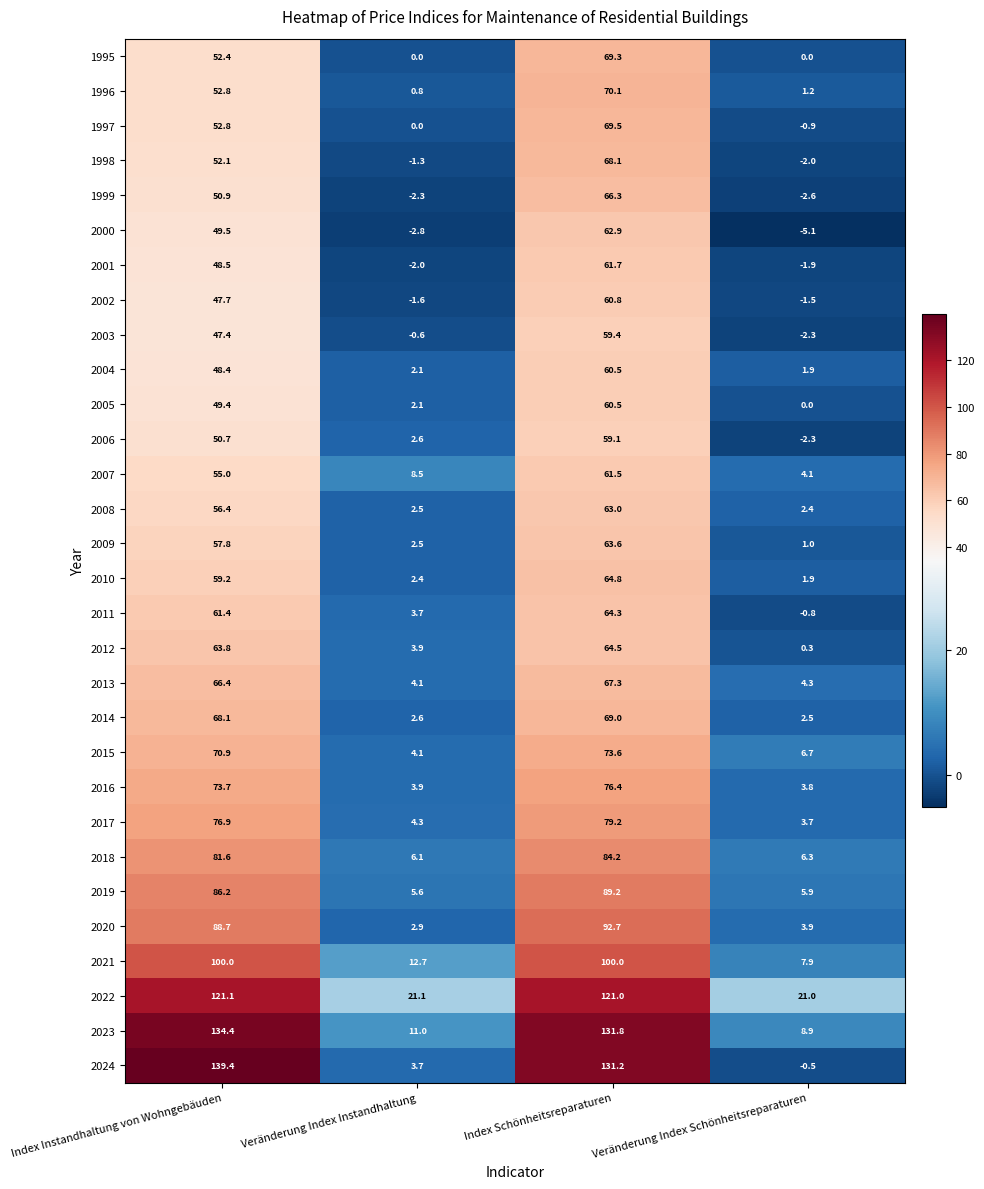

What is the greatest value displayed?

139.4